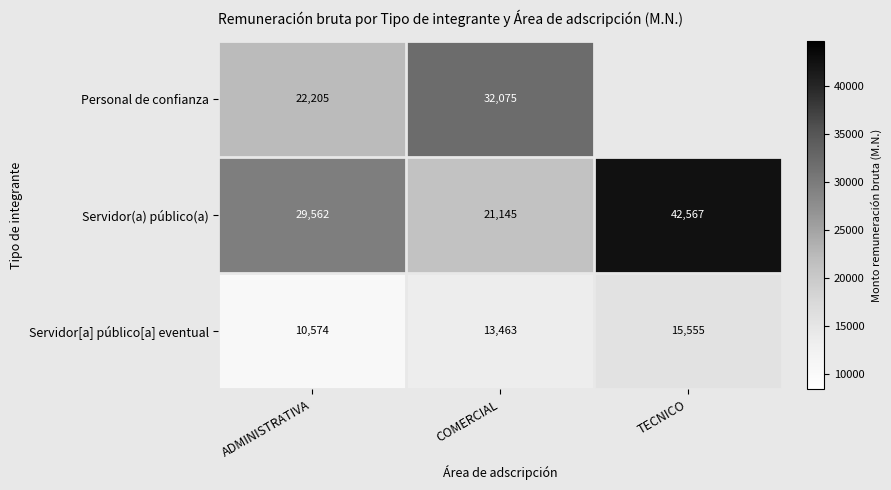

At COMERCIAL, list the series in order from largest to smallest.

Personal de confianza, Servidor(a) público(a), Servidor[a] público[a] eventual